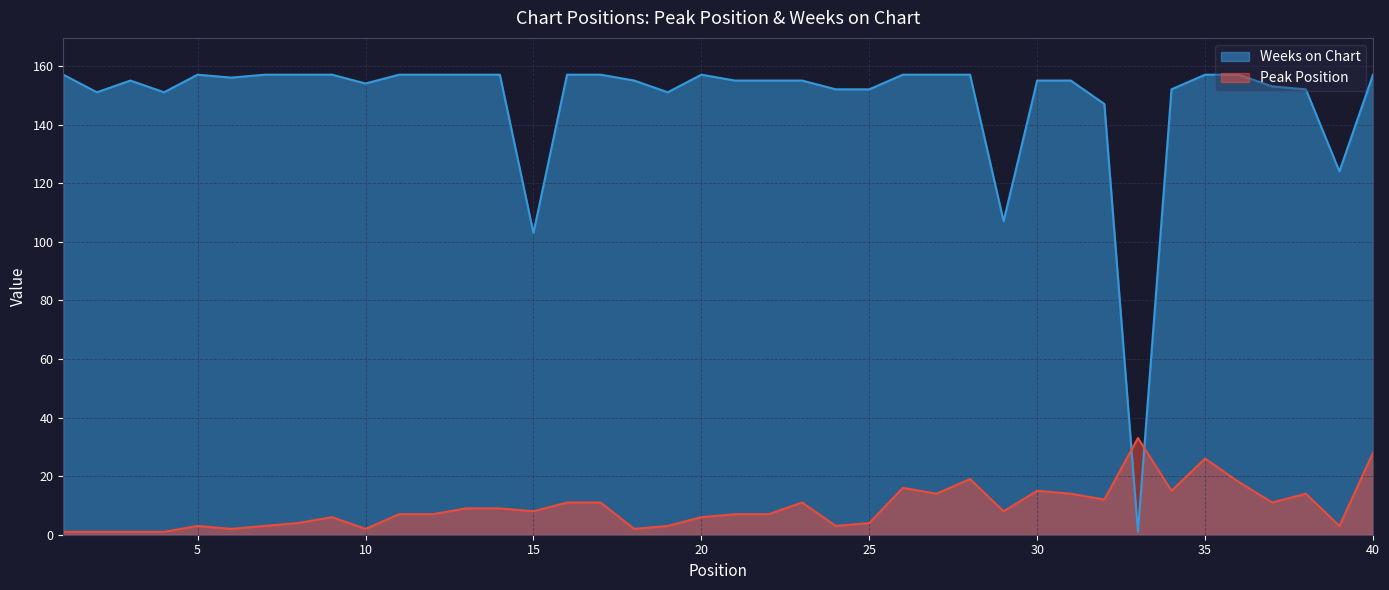

Count the number of categories in the chart.

40